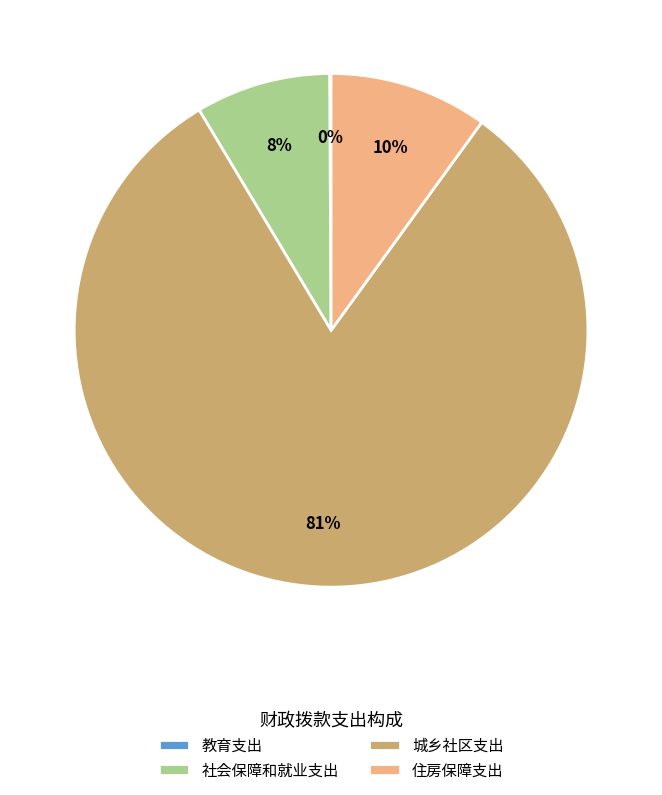

The 城乡社区支出 slice represents 81% of the pie. True or false?

True